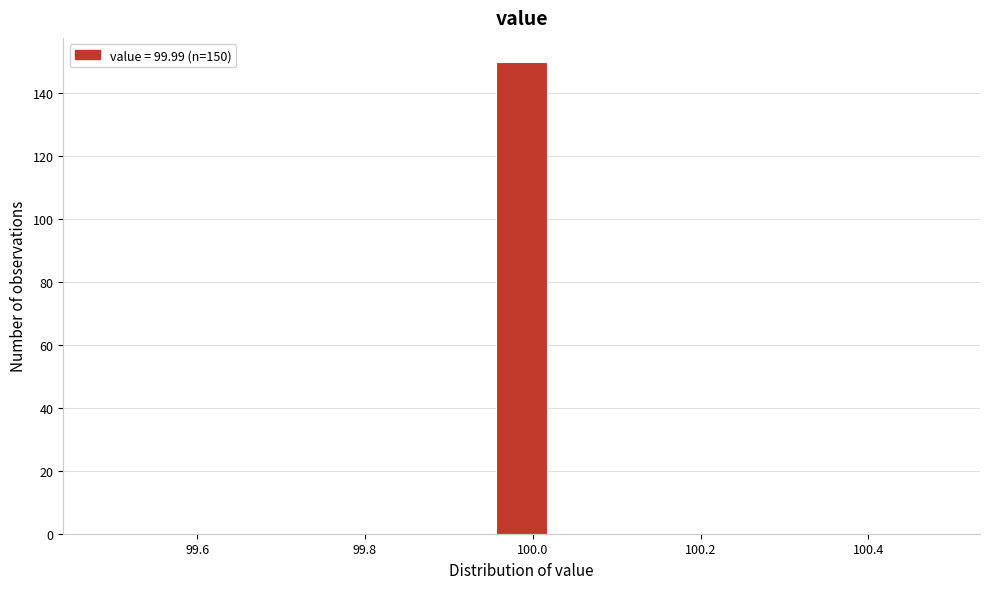

Read against the x-axis, roughly where is the centre of the tallest bar?

99.98